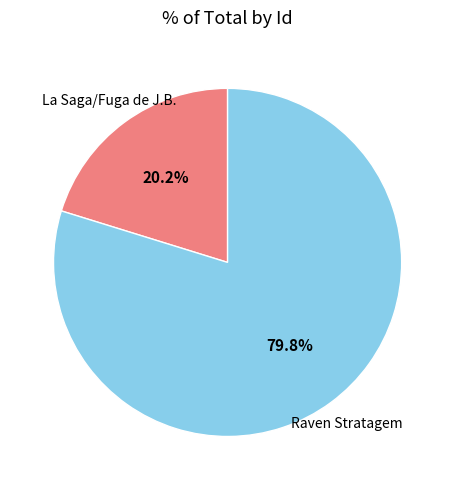

True or false: La Saga/Fuga de J.B. accounts for 20% of the total.

True